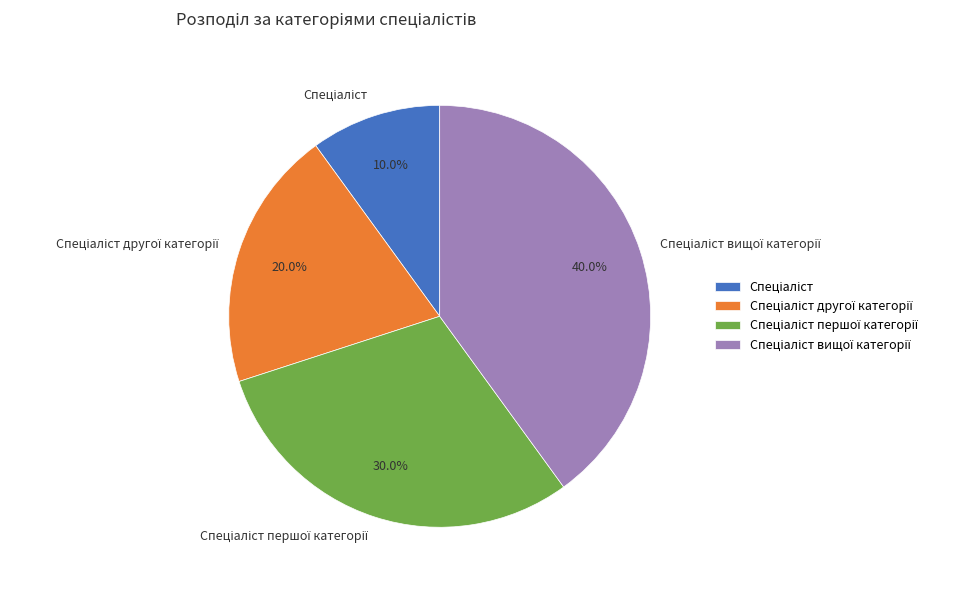

Is there a majority slice in this chart?

No